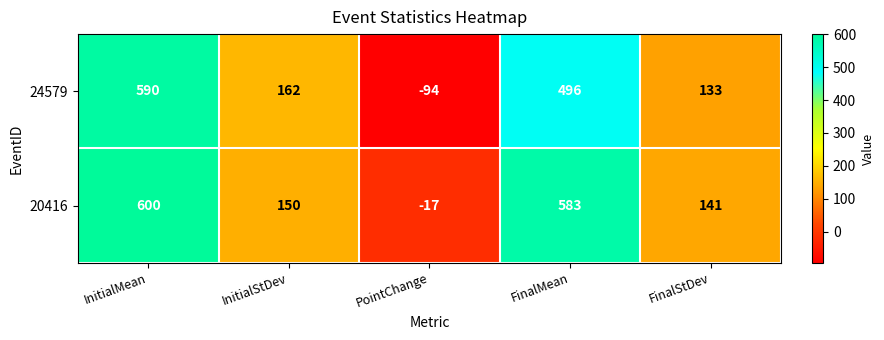

What is the total value across all series at InitialMean?

1190